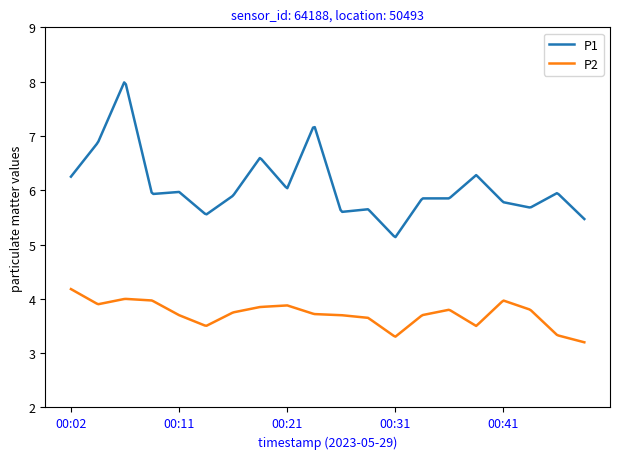

True or false: P1 and P2 cross at least once.

False